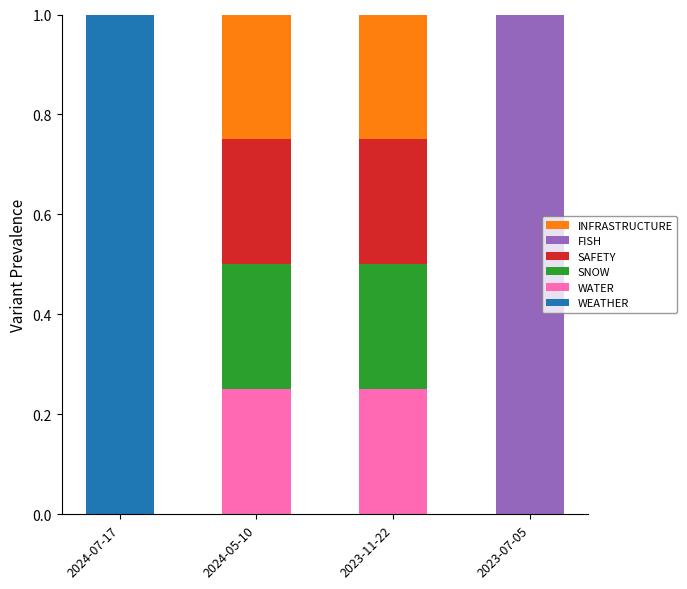

The value of WEATHER at 2024-05-10 is 0.3. True or false?

False